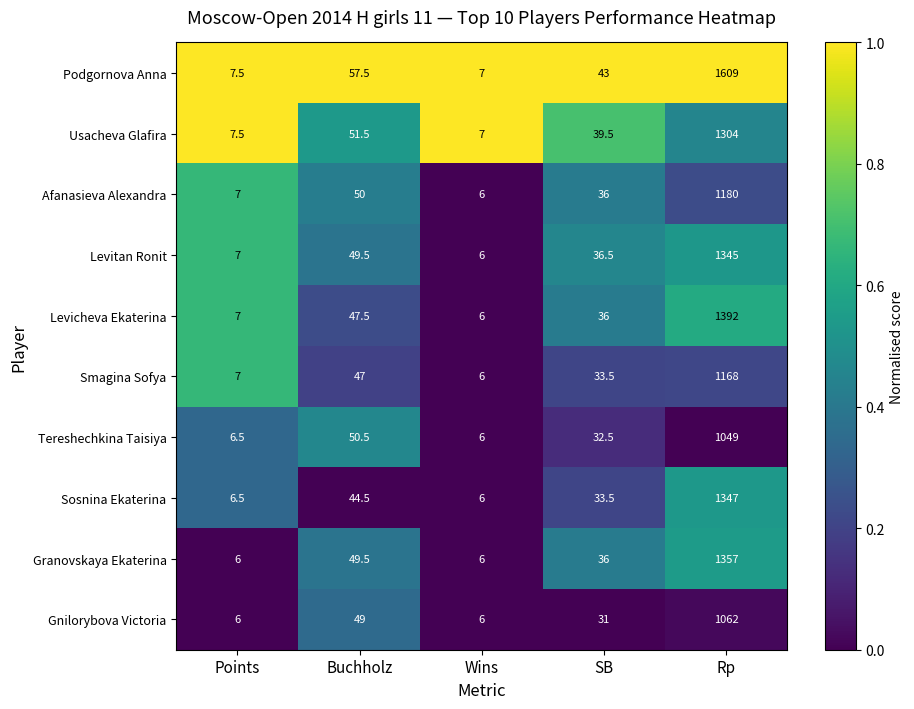

What is the highest value of the Levitan Ronit series?

1345.0